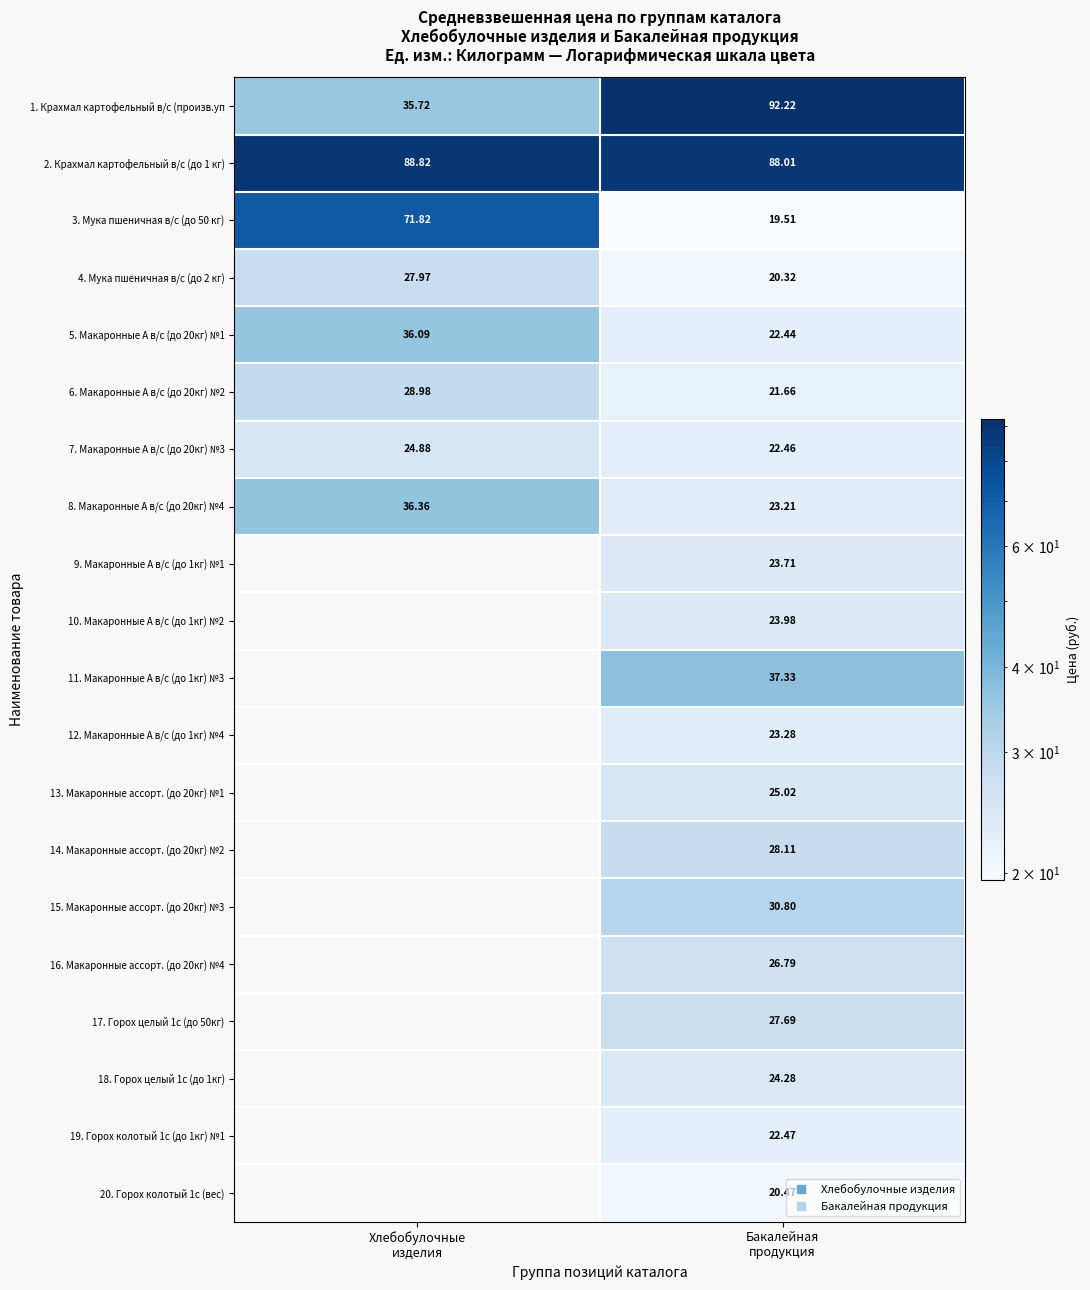

What is the spread (max minus min) of values at Хлебобулочные
изделия?

63.9